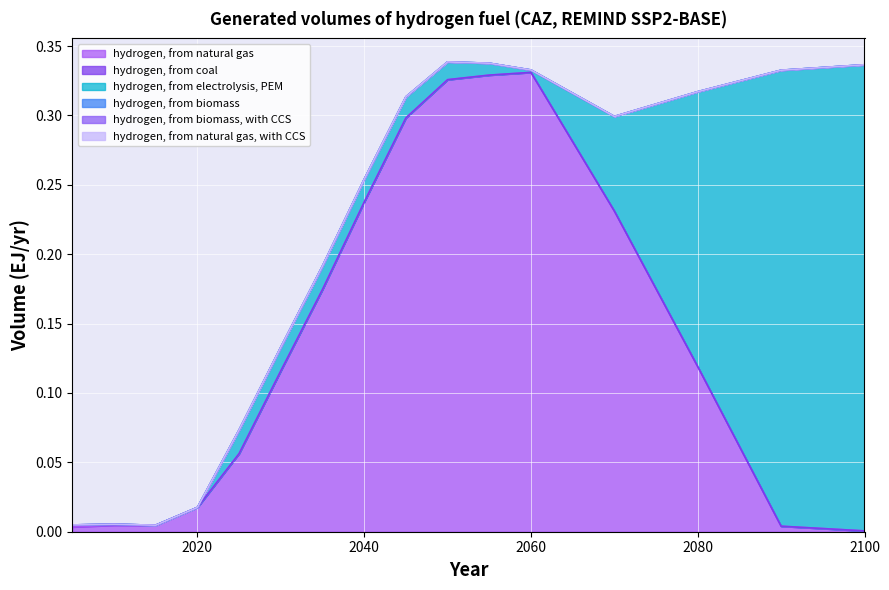

At 2100, list the series in order from smallest to largest.

hydrogen, from coal, hydrogen, from biomass, with CCS, hydrogen, from natural gas, with CCS, hydrogen, from biomass, hydrogen, from natural gas, hydrogen, from electrolysis, PEM